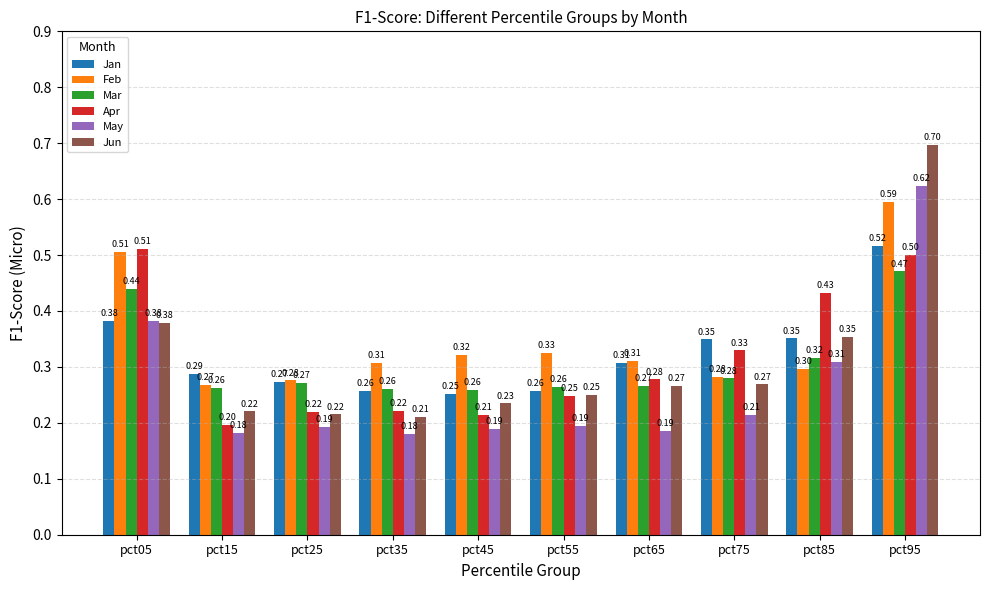

How many Jun values are between 0 and 1?

10